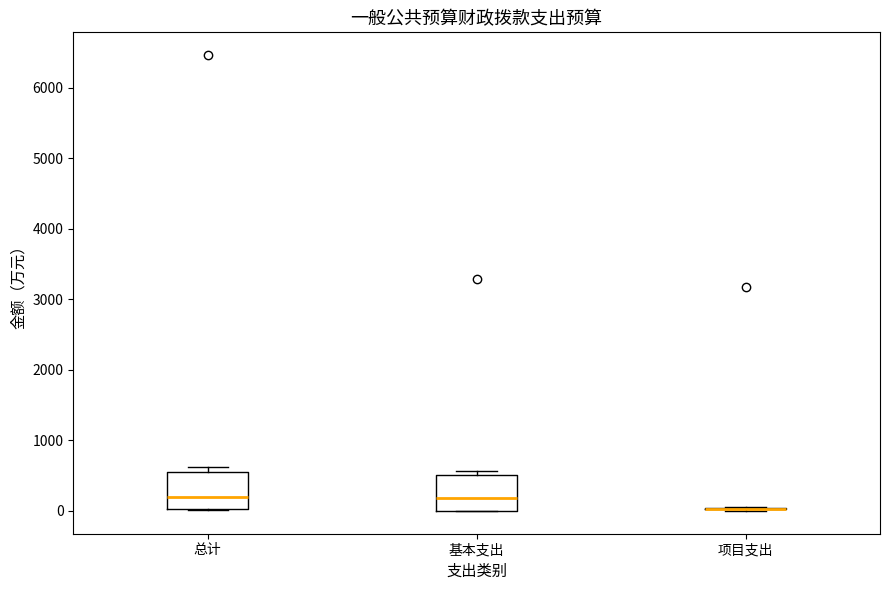

Where does the median line of the box for 基本支出 sit on the y-axis? The values are not printed on the chart, so give them approximately, as read against the axis.

200